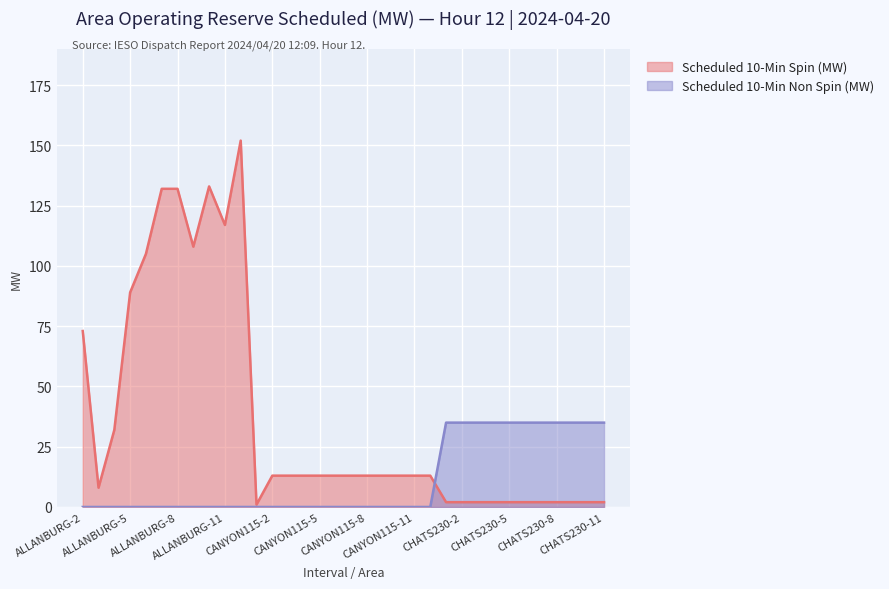

Reading left to right, list all the values displayed in this chart.

Scheduled 10-Min Spin (MW): 73	8	32	89	105	132	132	108	133	117	152	1	13	13	13	13	13	13	13	13	13	13	13	2	2	2	2	2	2	2	2	2	2	2
Scheduled 10-Min Non Spin (MW): 0	0	0	0	0	0	0	0	0	0	0	0	0	0	0	0	0	0	0	0	0	0	0	35	35	35	35	35	35	35	35	35	35	35